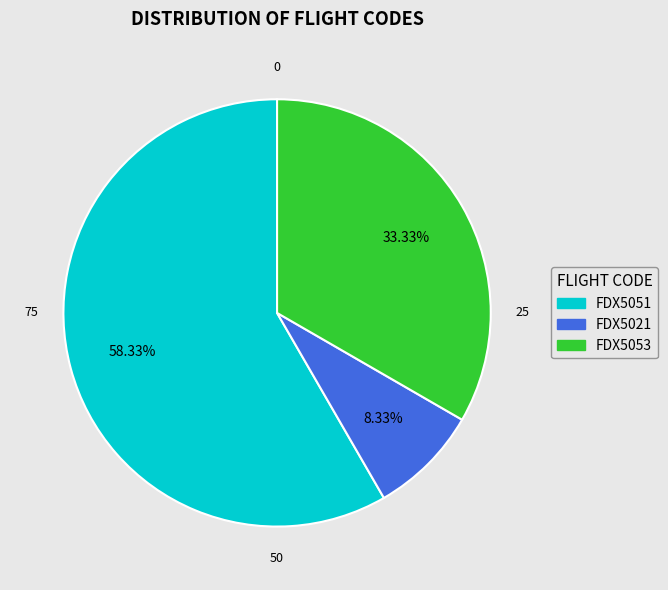

What percentage is the FDX5051 slice, to the nearest percent?

58%